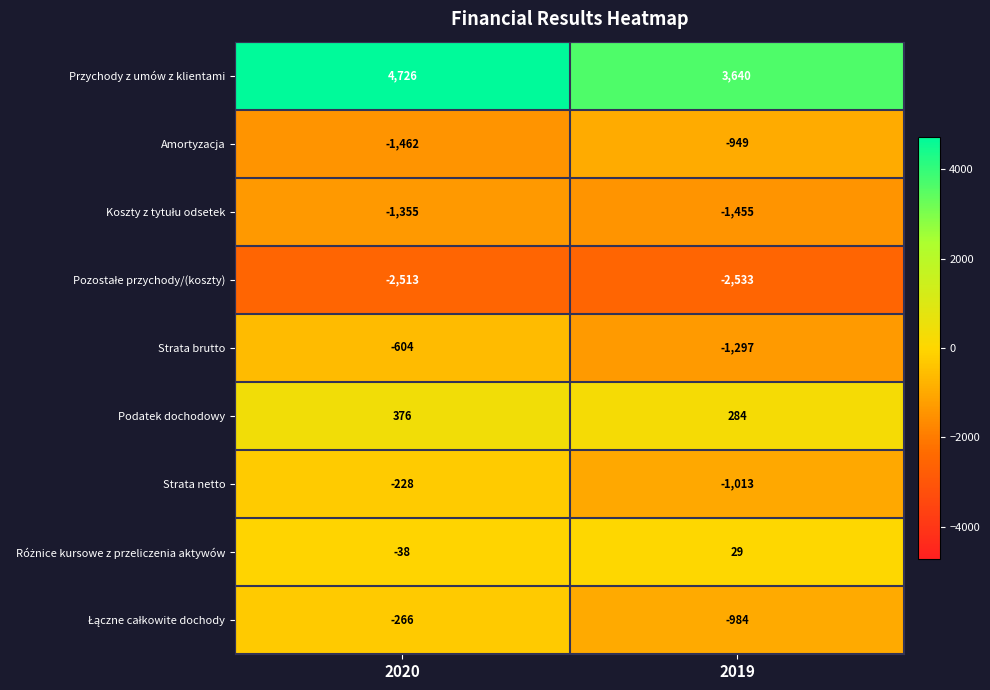

The value of Strata netto at 2020 is -228. True or false?

True